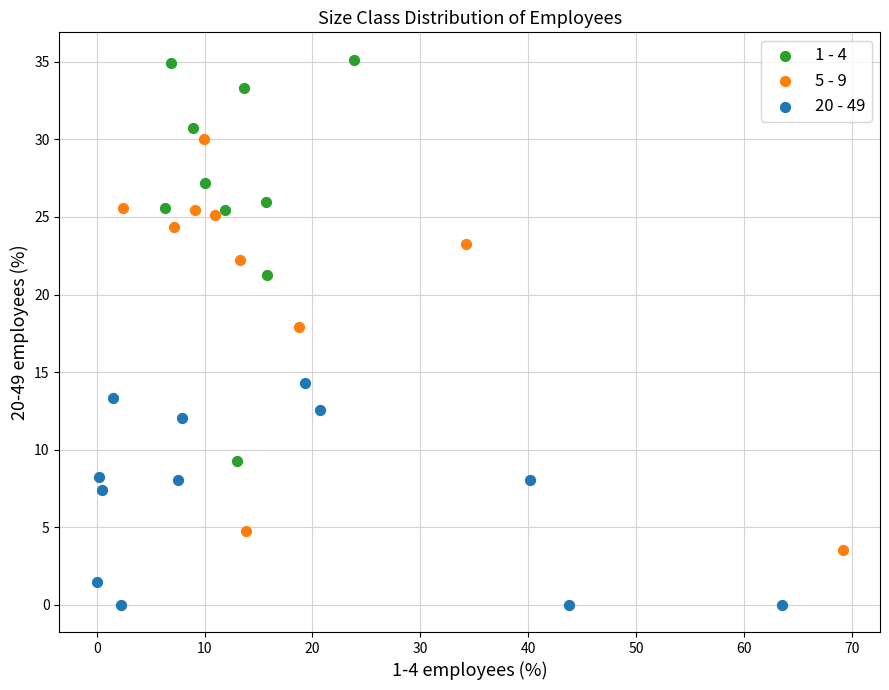

Which series contains the lowest Y value?

20 - 49